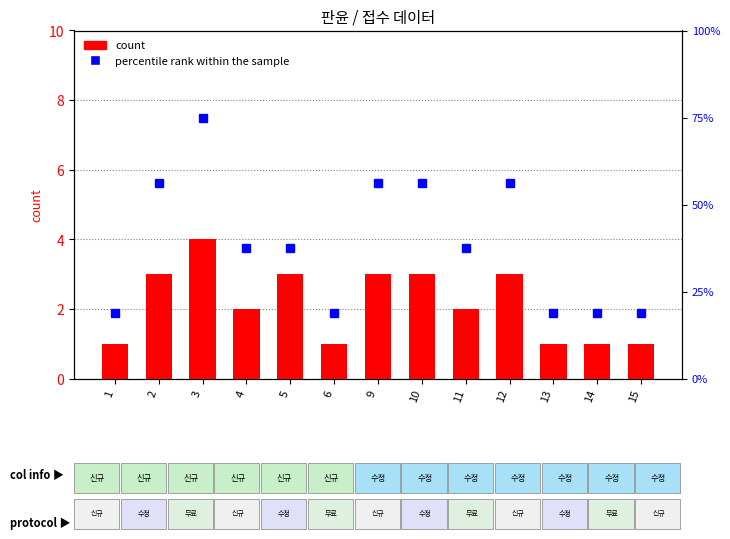

Reading right to left, transcribe all the data shown in this chart.

count: 15=1.0	14=1.0	13=1.0	12=3.0	11=2.0	10=3.0	9=3.0	6=1.0	5=3.0	4=2.0	3=4.0	2=3.0	1=1.0
percentile rank within the sample: 15=18.8	14=18.8	13=18.8	12=56.2	11=37.5	10=56.2	9=56.2	6=18.8	5=37.5	4=37.5	3=75.0	2=56.2	1=18.8